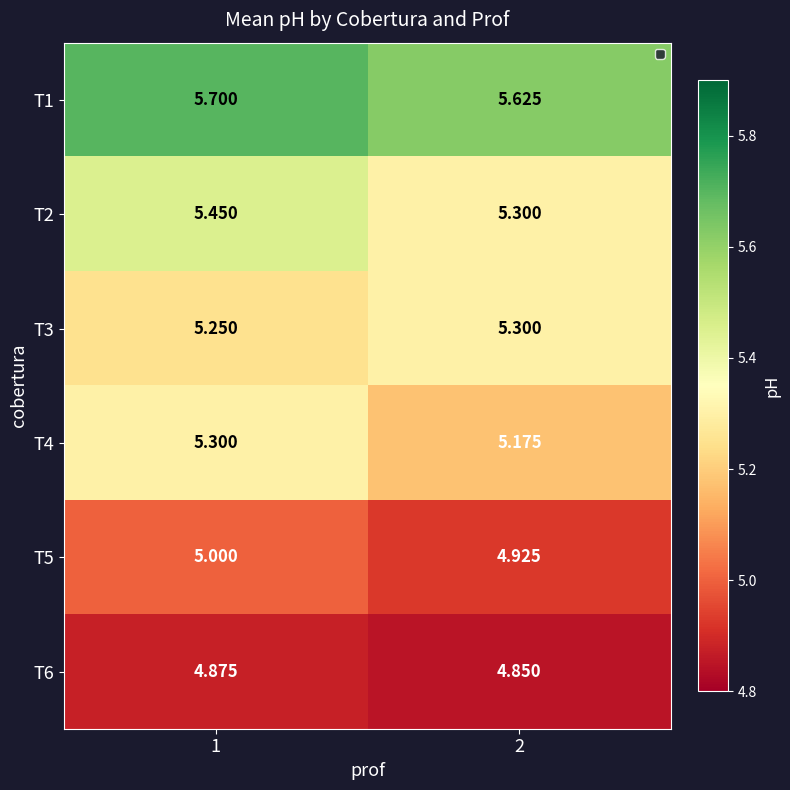

Is the value of T6 at 1 greater than the value of T2 at 2?

No